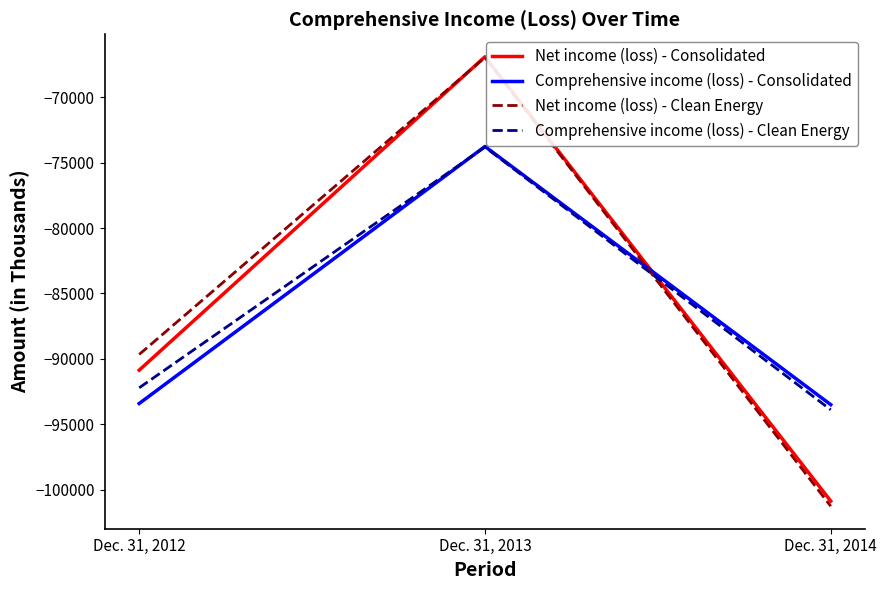

True or false: Comprehensive income (loss) - Consolidated has a value of -93407 at Dec. 31, 2012.

True